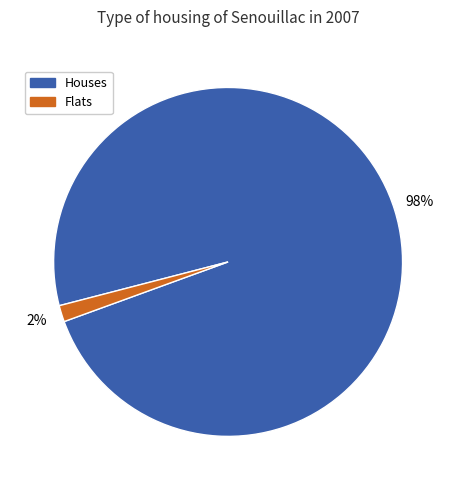

How many segments does this pie chart have?

2